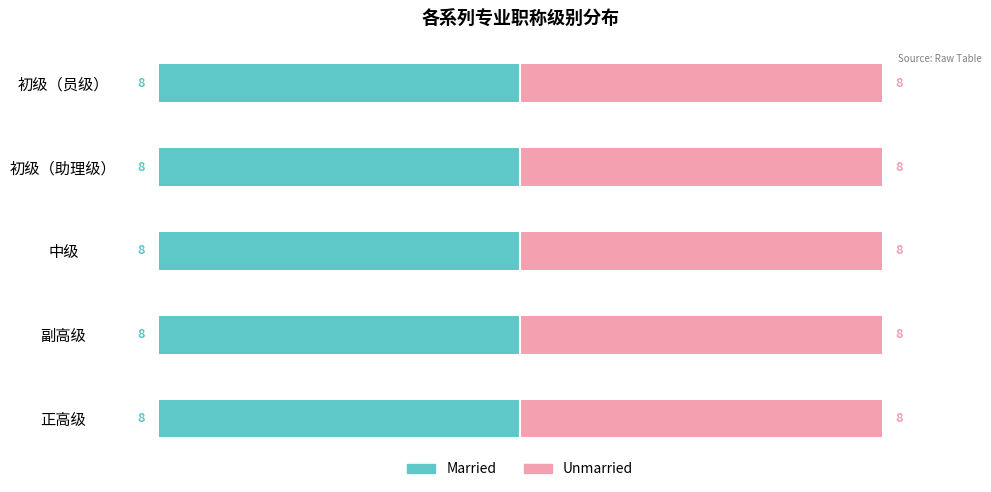

What position from the left is 正高级?

1